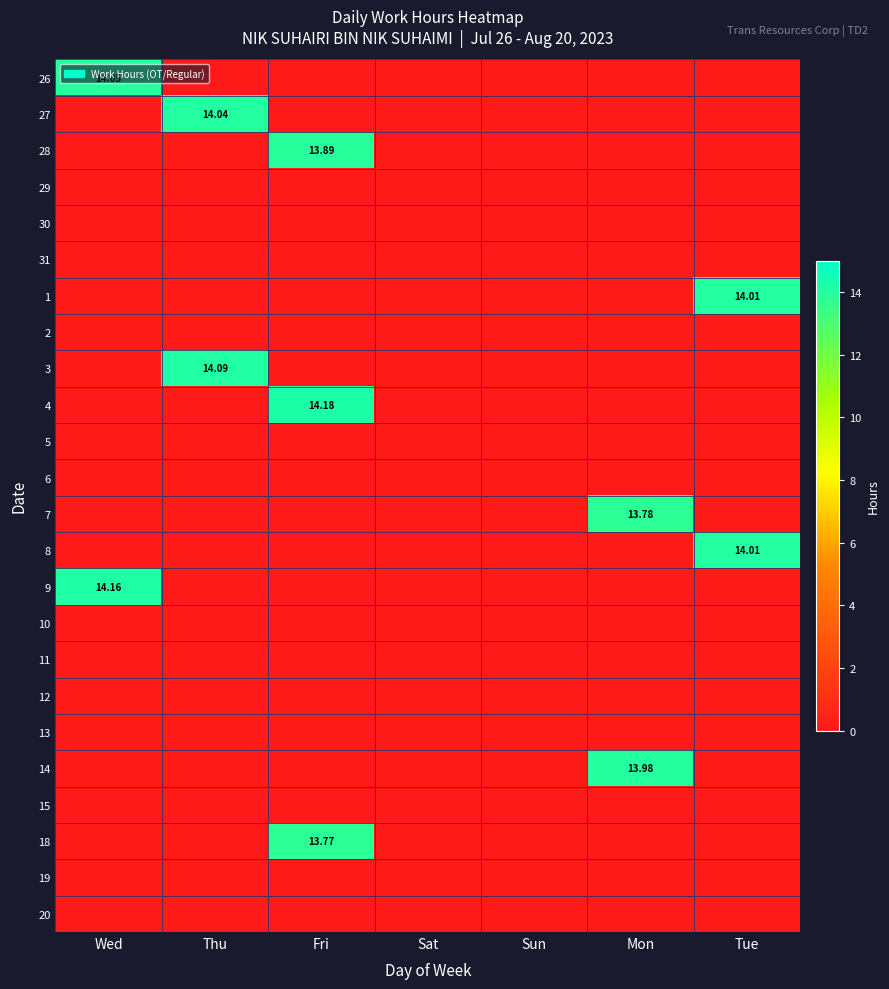

Which category has the highest value across all series?

Fri